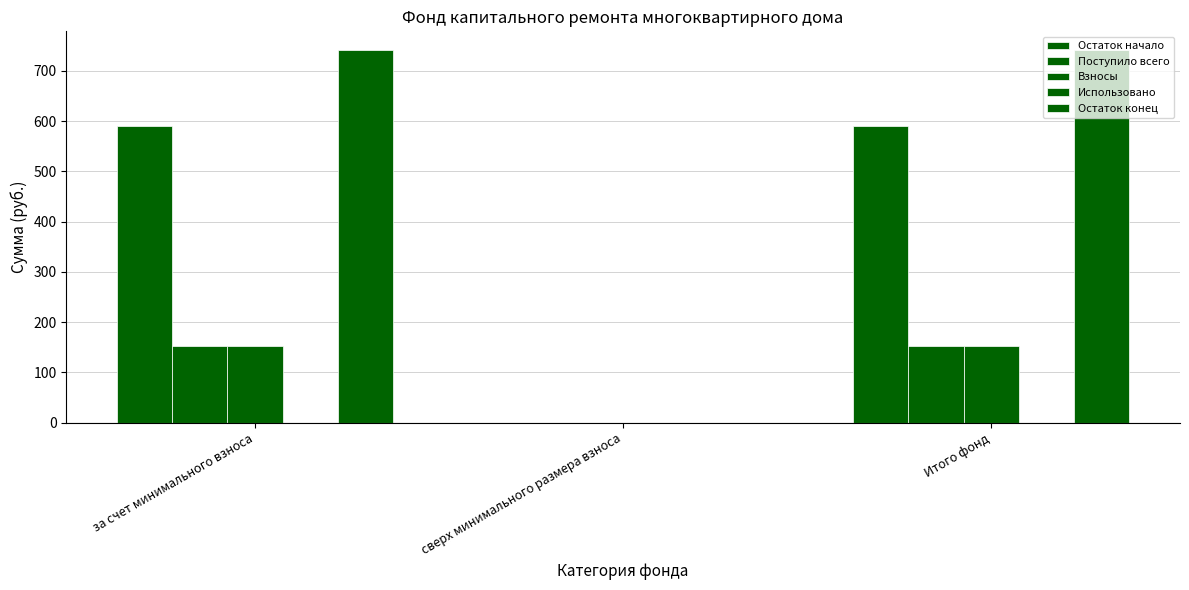

Rank the series at Итого фонд from highest to lowest value.

Остаток конец, Остаток начало, Поступило всего, Взносы, Использовано